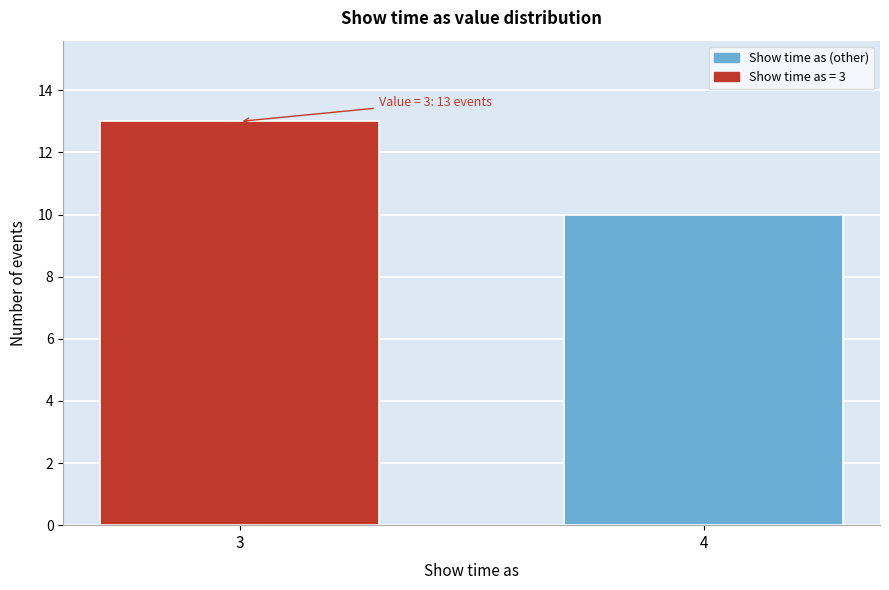

Reading left to right, what are all the values shown in this chart?

3=13	4=10